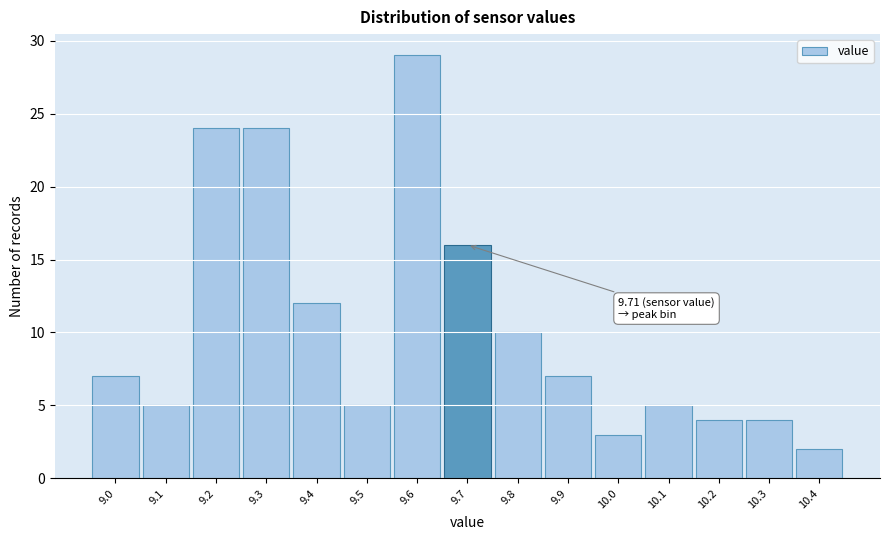

Reading left to right, list all the values displayed in this chart.

7	5	24	24	12	5	29	16	10	7	3	5	4	4	2